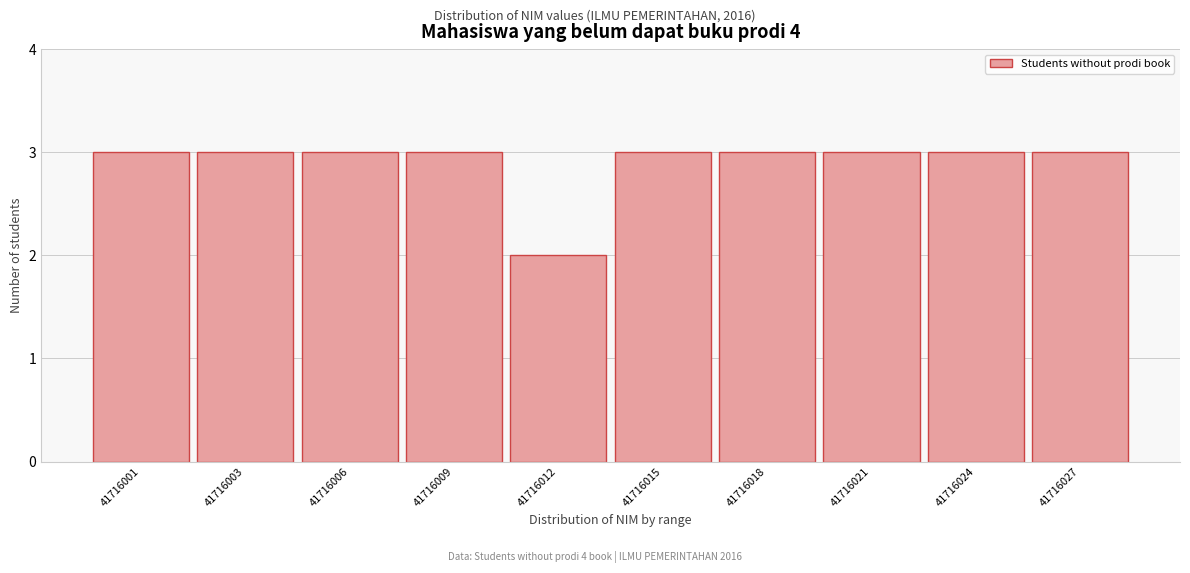

Reading left to right, extract all data points from this chart.

41716001=3	41716003=3	41716006=3	41716009=3	41716012=2	41716015=3	41716018=3	41716021=3	41716024=3	41716027=3